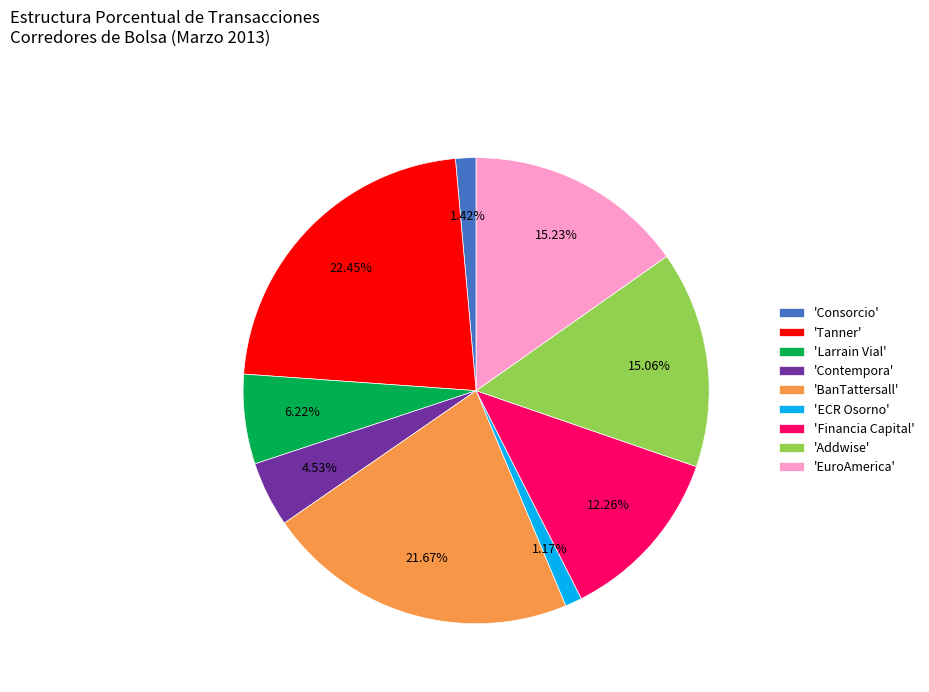

Which category has the biggest portion of the pie?

'Tanner'